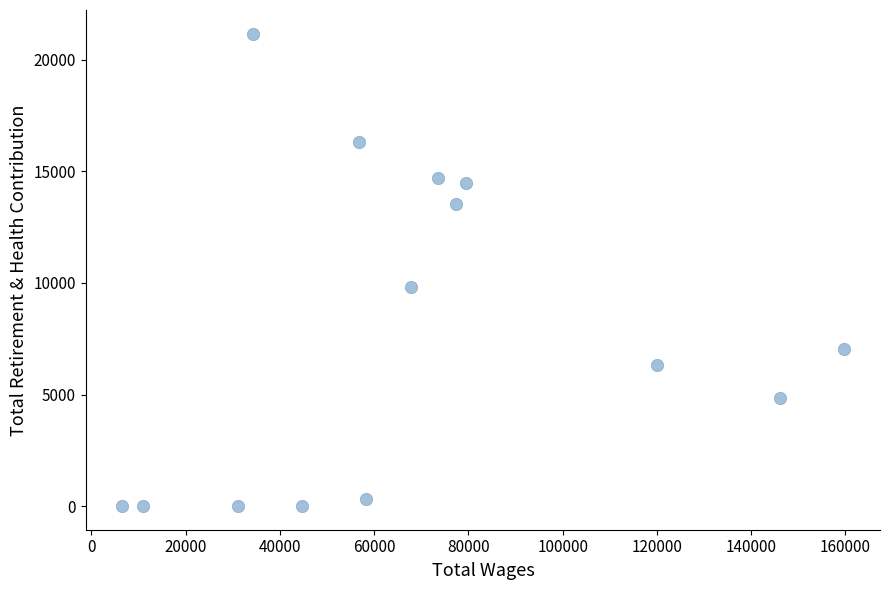

What is the range of Y values (max minus min)?

21172